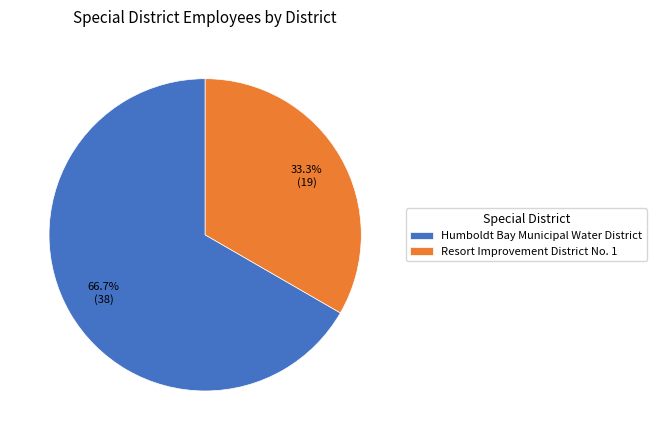

To the nearest percent, what percentage of the pie is Resort Improvement District No. 1?

33%